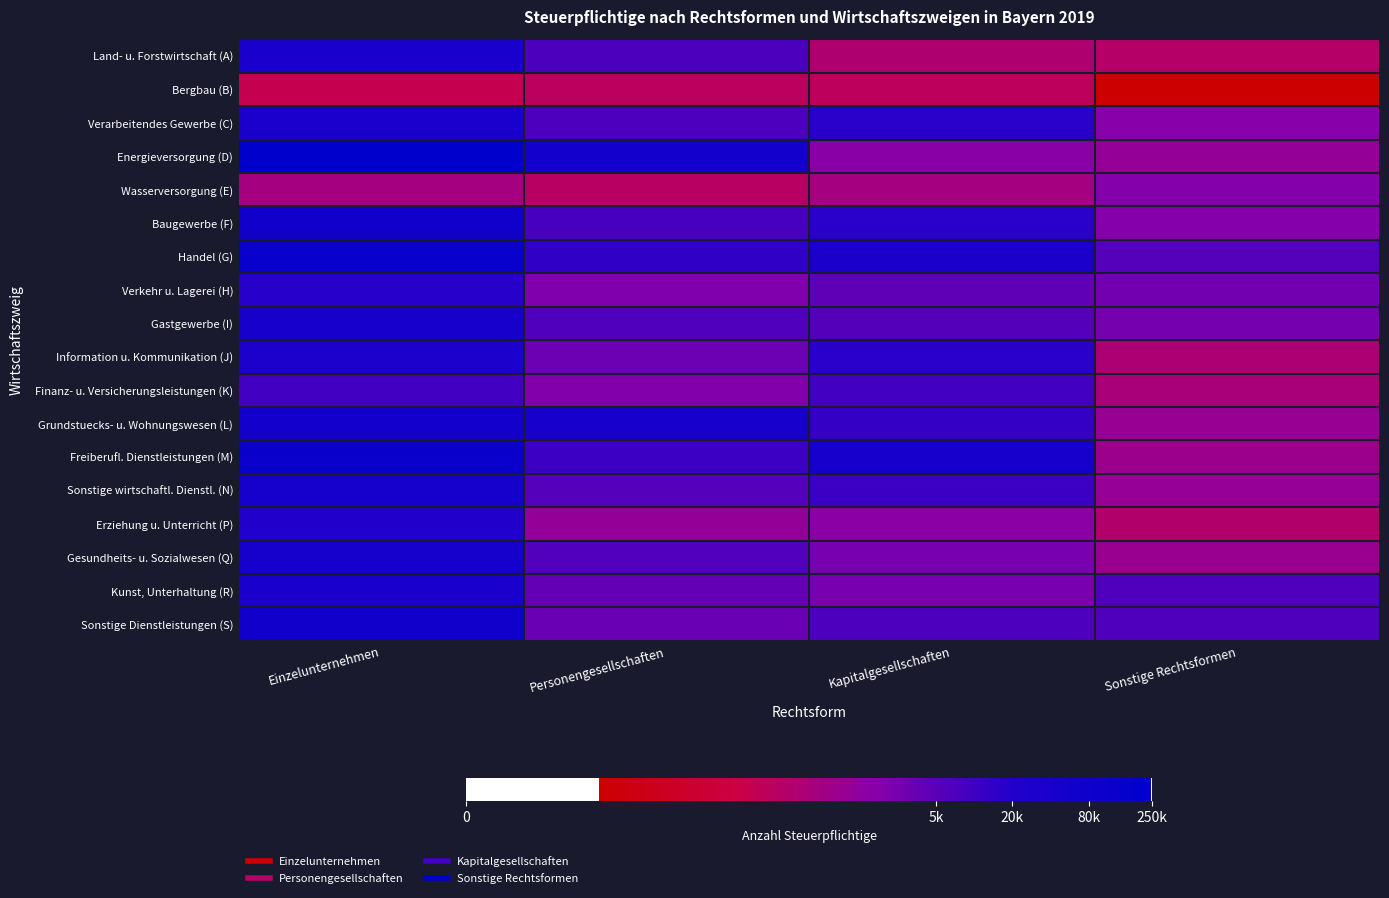

Between Personengesellschaften and Einzelunternehmen, which is larger?

Einzelunternehmen